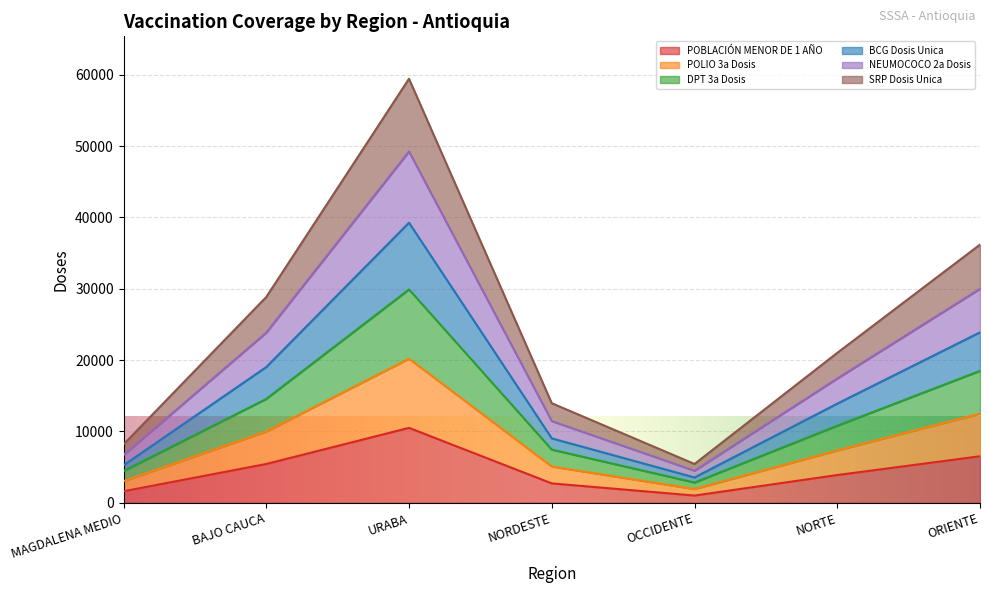

True or false: DPT 3a Dosis and POBLACIÓN MENOR DE 1 AÑO cross at least once.

False